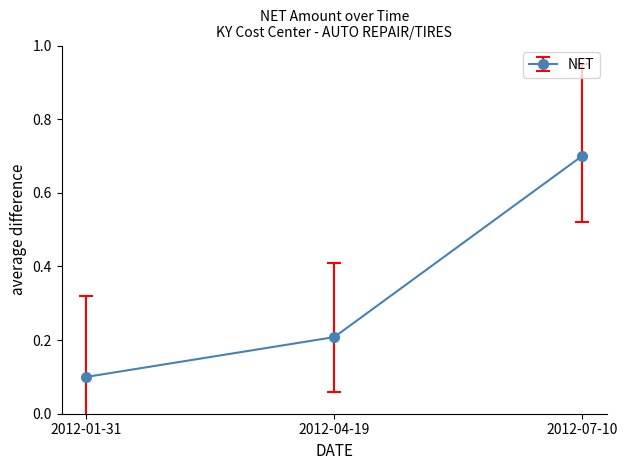

What is the change in value from 2012-01-31 to 2012-07-10?

+0.6